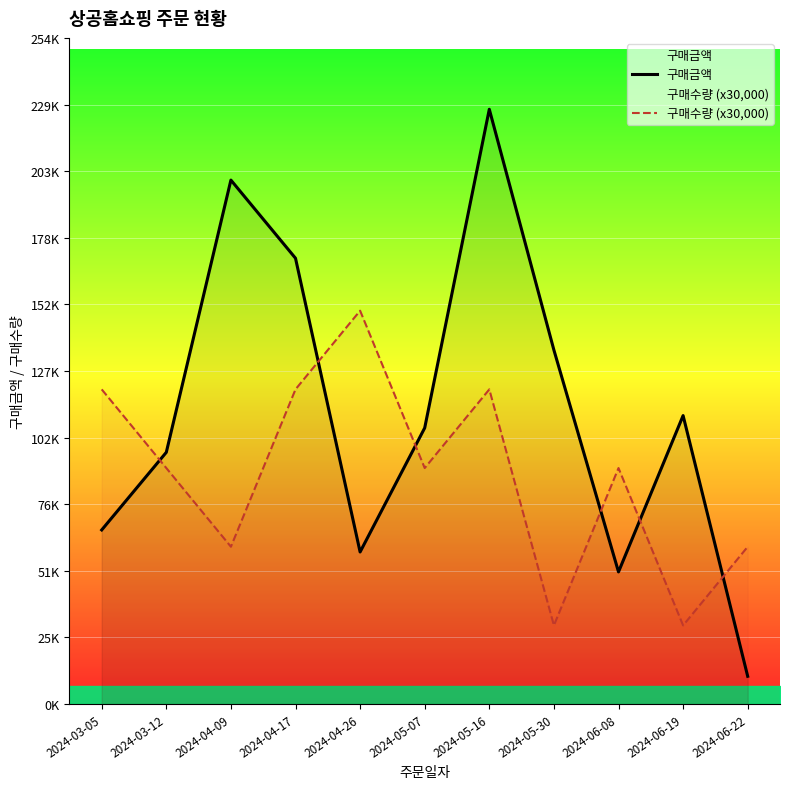

Reading right to left, transcribe all the data shown in this chart.

구매금액: 10600	110000	50400	135000	226800	105300	58000	170000	199800	96000	66400
구매수량 (x30,000): 60000	30000	90000	30000	120000	90000	150000	120000	60000	90000	120000